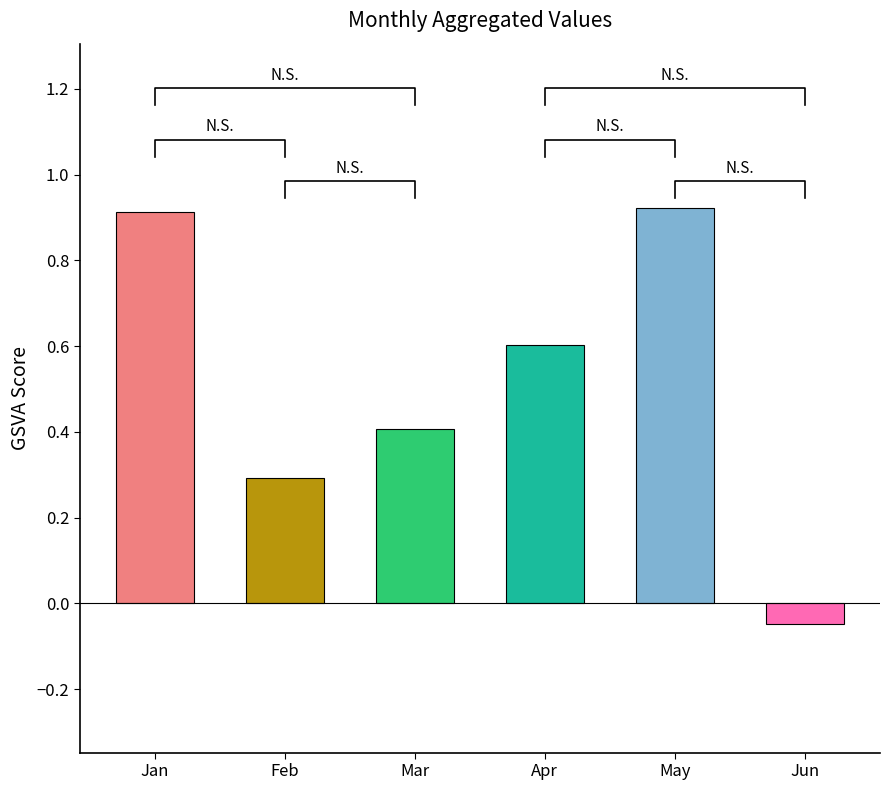

Is it true that Jan equals 0.5 at pct45?

False